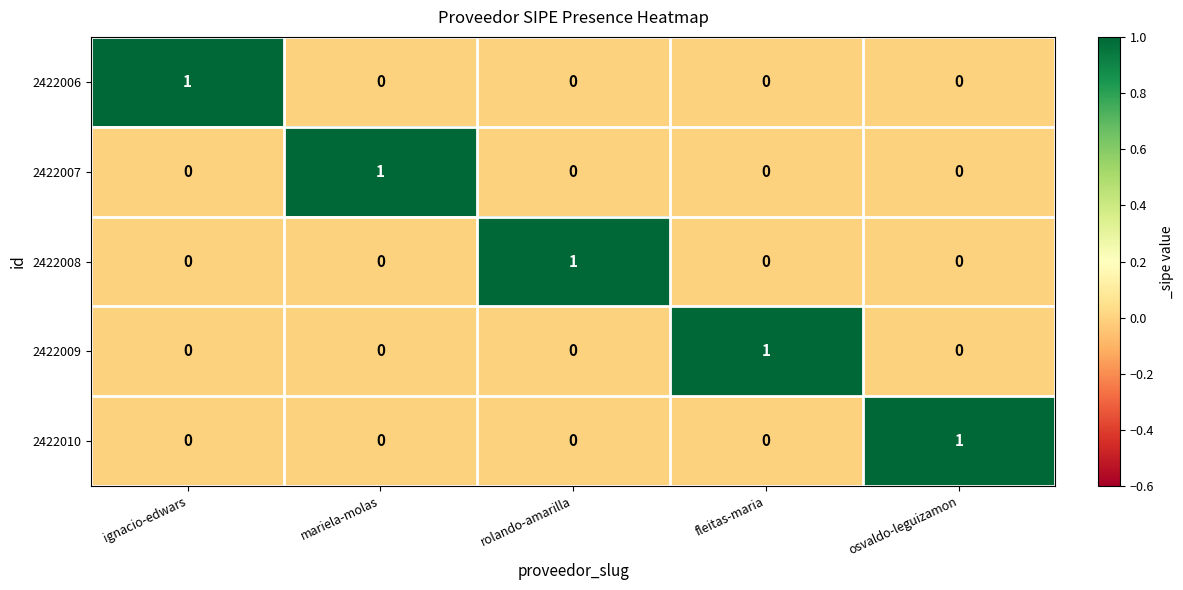

At how many categories does at least one series exceed 0?

5